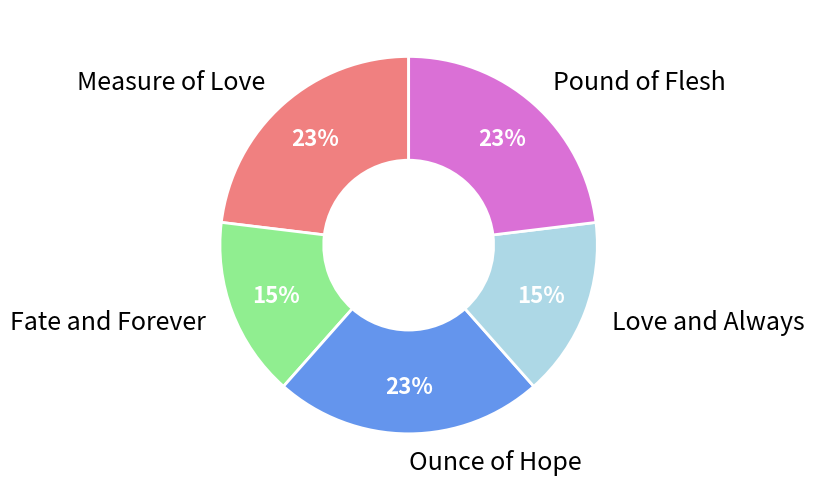

To the nearest percent, what portion does Ounce of Hope represent?

23%